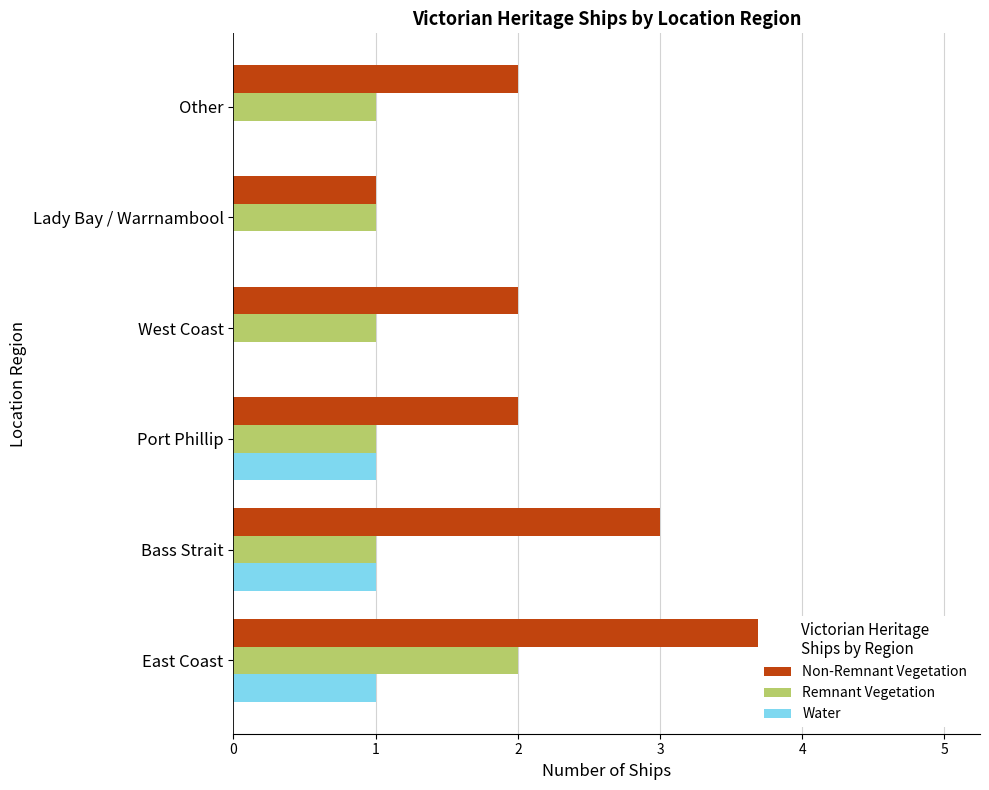

Rank the series by their maximum value, from lowest to highest.

Water, Remnant Vegetation, Non-Remnant Vegetation